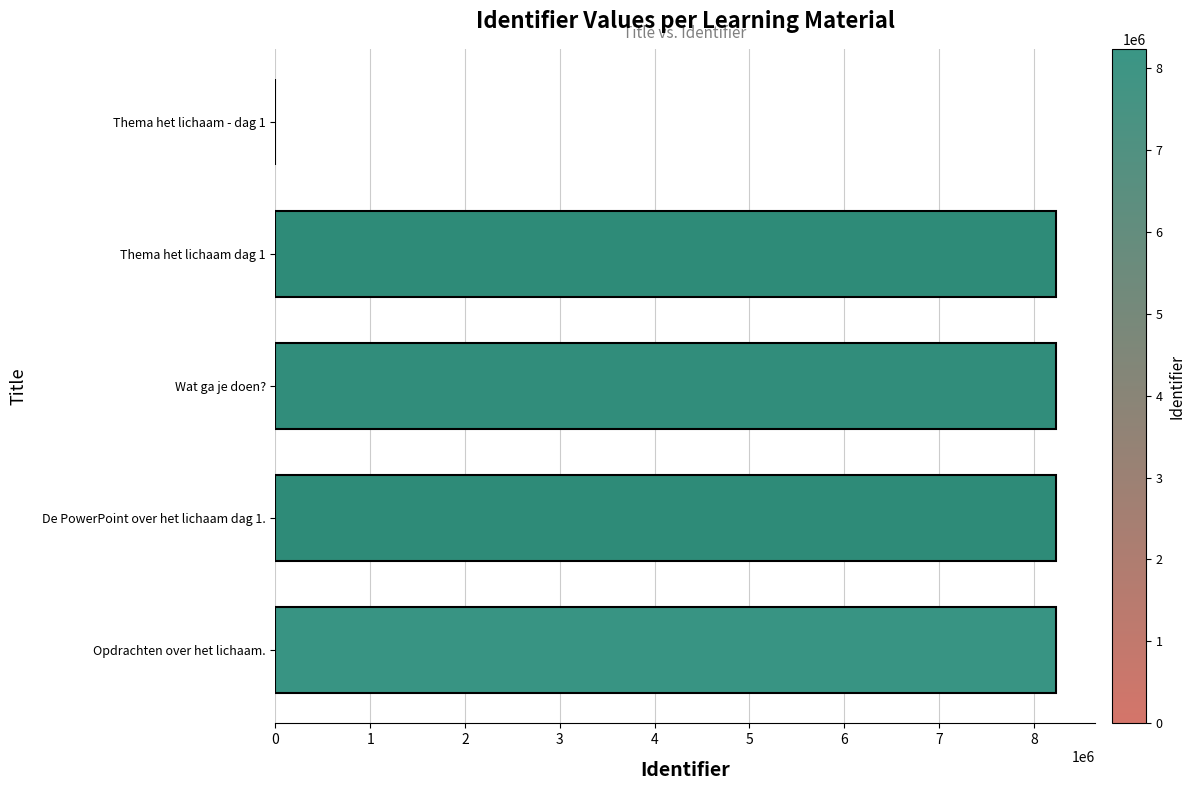

What is the sum of all values?

32922025